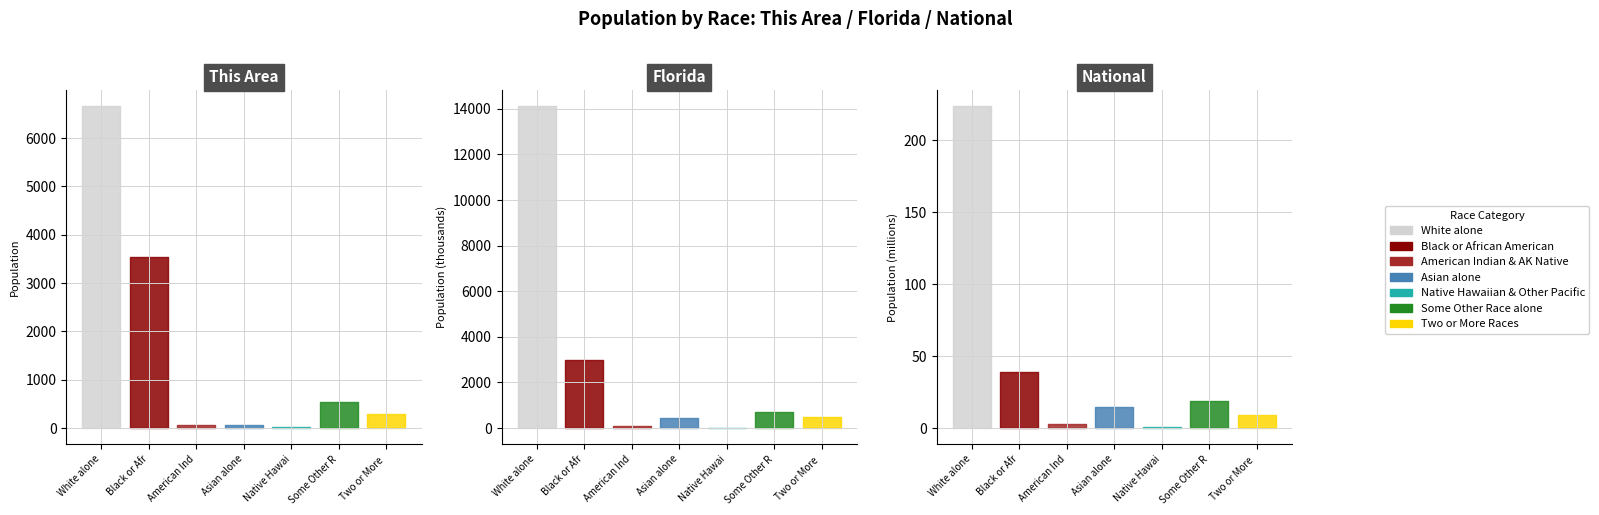

What is the minimum value shown in the chart?

13